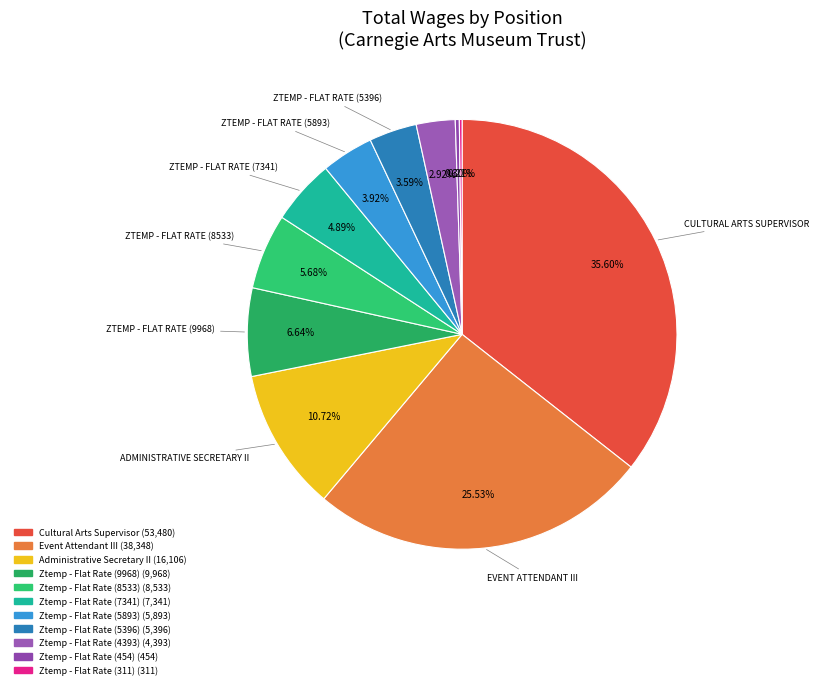

To the nearest percent, what portion does Administrative Secretary II represent?

11%